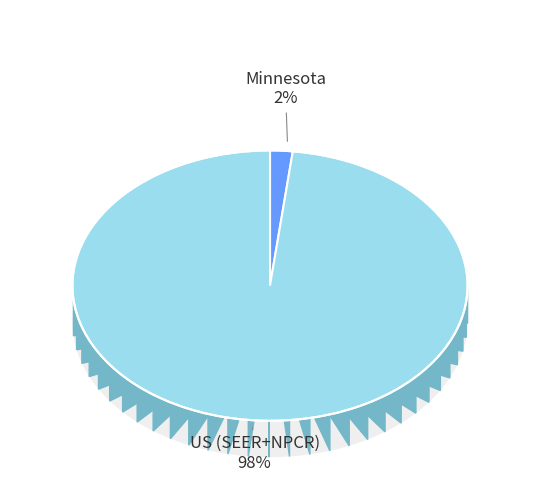

To the nearest percent, what percentage of the pie is US (SEER+NPCR)?

98%